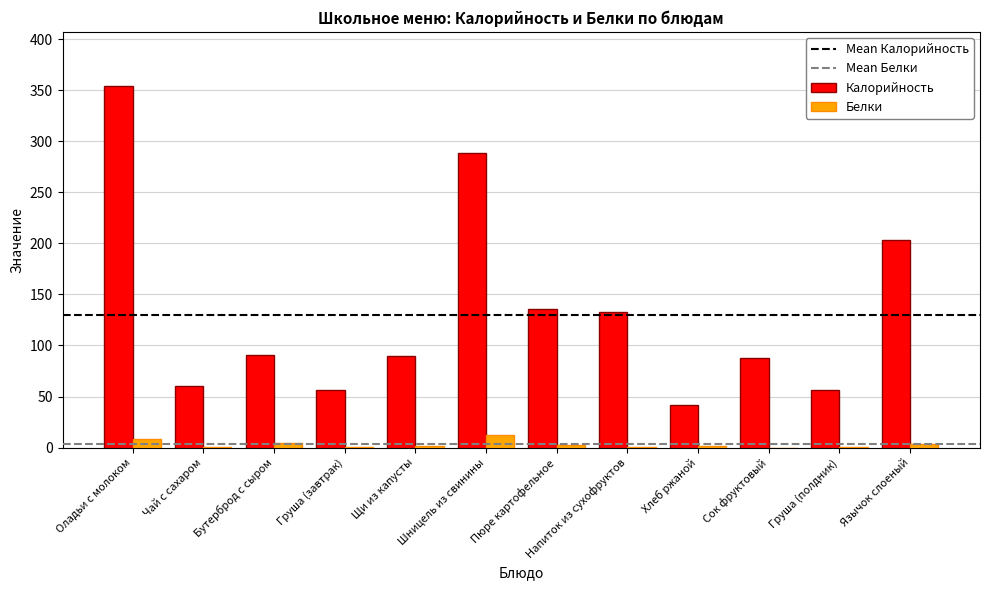

How many values in the Калорийность series exceed 90?

6